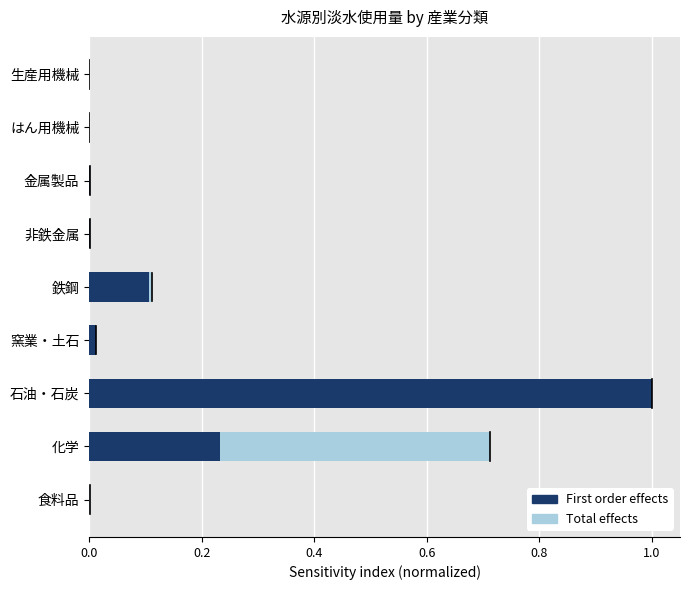

Is the value of First order effects at 生産用機械 greater than the value of Total effects at 生産用機械?

No